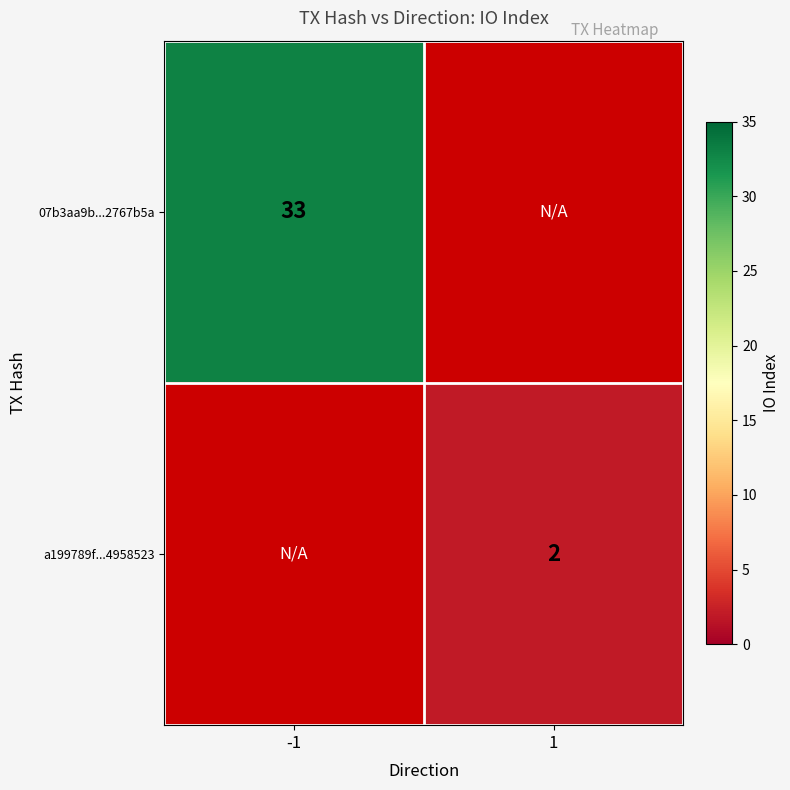

How many categories are shown in the chart?

2